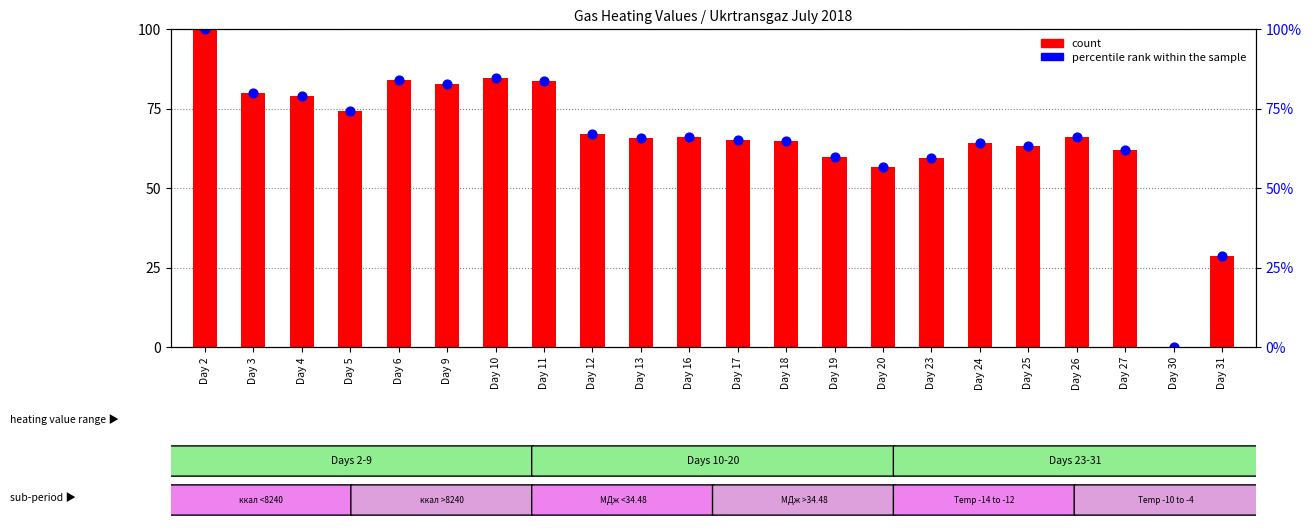

Which series has the largest total across all categories?

percentile rank within the sample